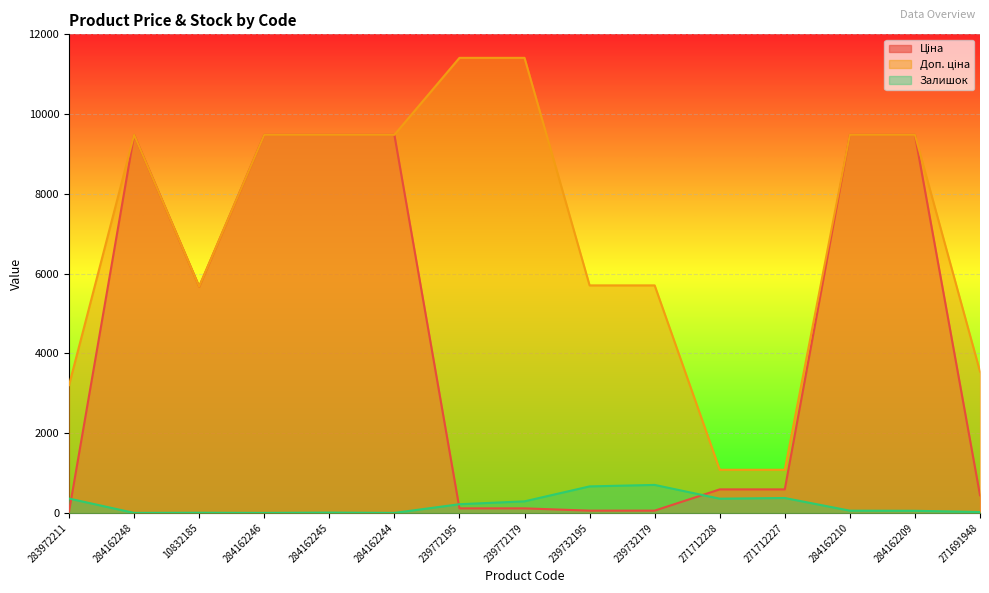

What is the difference between the second highest and second lowest values in the Доп. ціна series?

10328.3